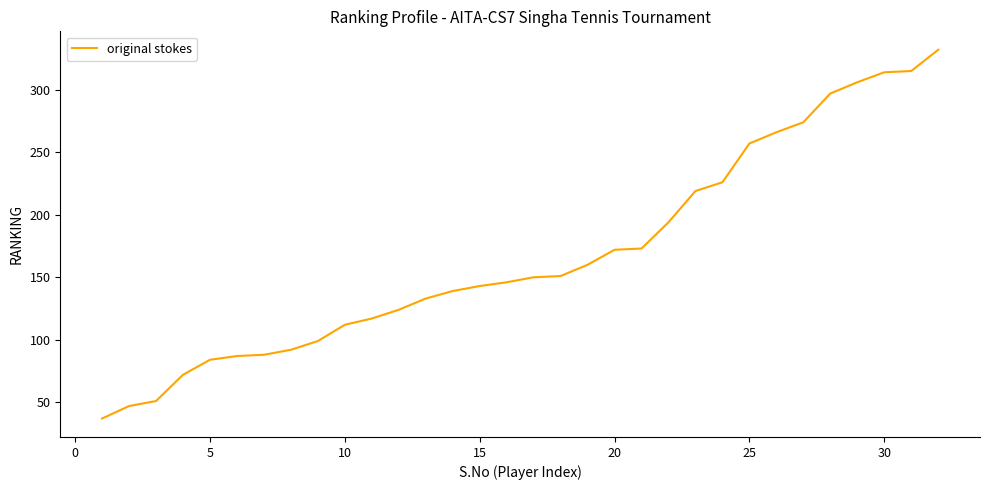

What is the maximum value shown in the chart?

332